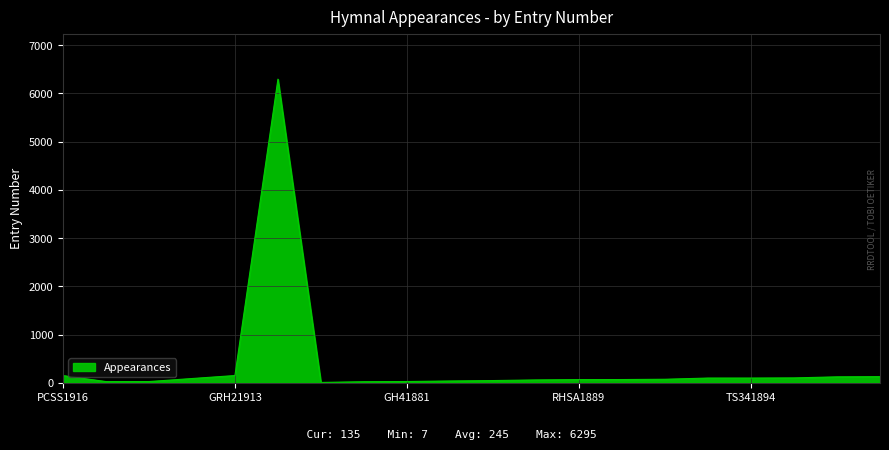

What is the difference between the maximum and minimum values?

6288